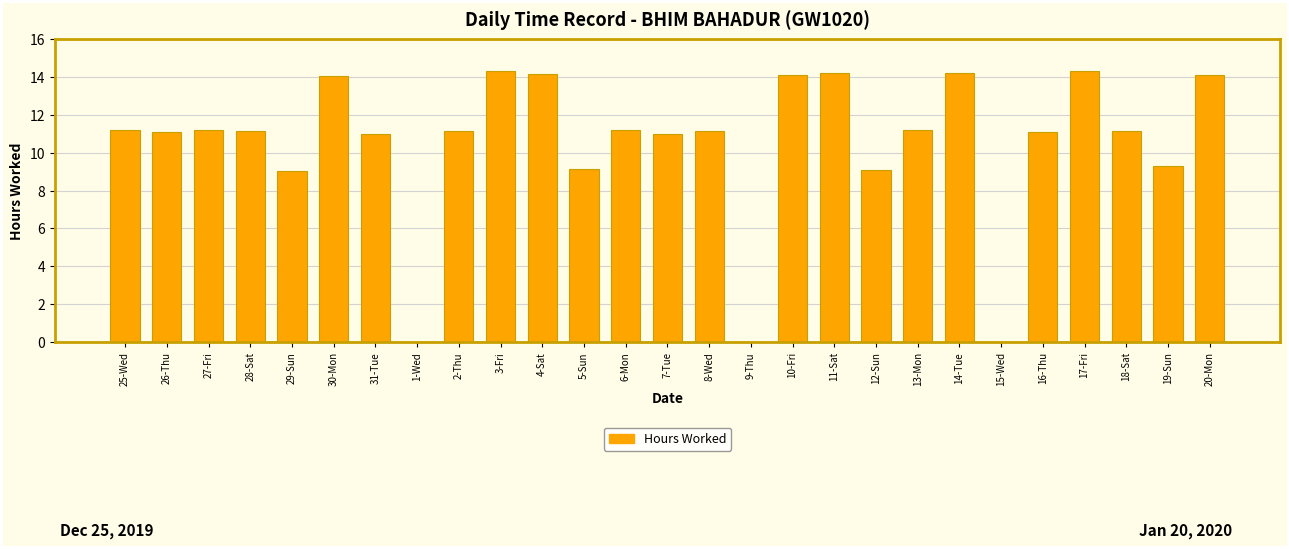

What is the change in value from 7-Tue to 15-Wed?

-11.0